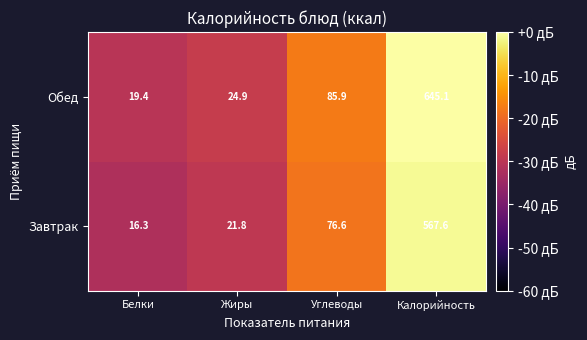

Reading left to right, what are all the values shown in this chart?

Обед: Белки=19.4	Жиры=24.9	Углеводы=85.9	Калорийность=645.1
Завтрак: Белки=16.3	Жиры=21.8	Углеводы=76.6	Калорийность=567.6